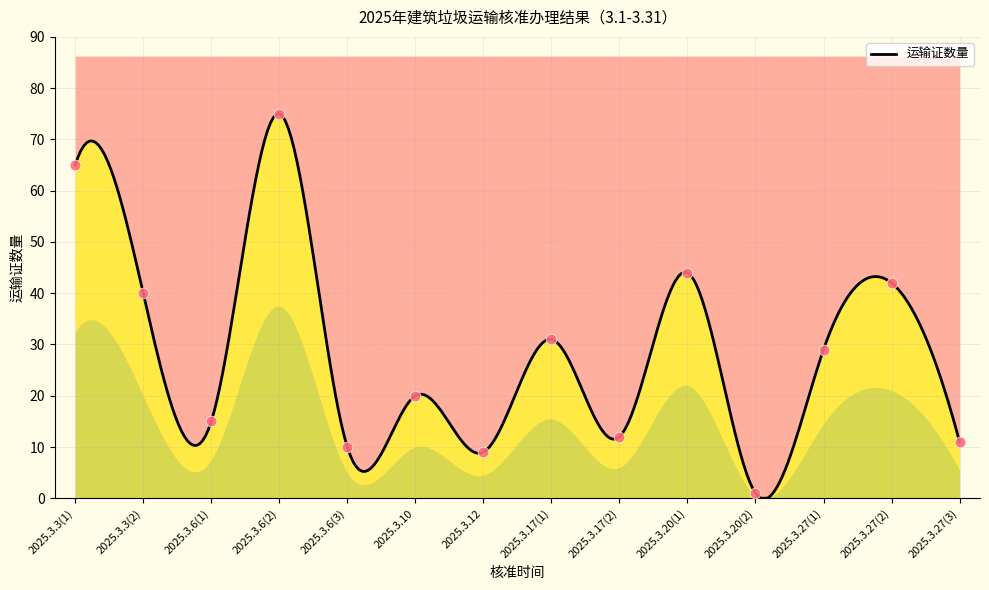

Between 2025.3.17(1) and 2025.3.17(2), which is larger?

2025.3.17(1)